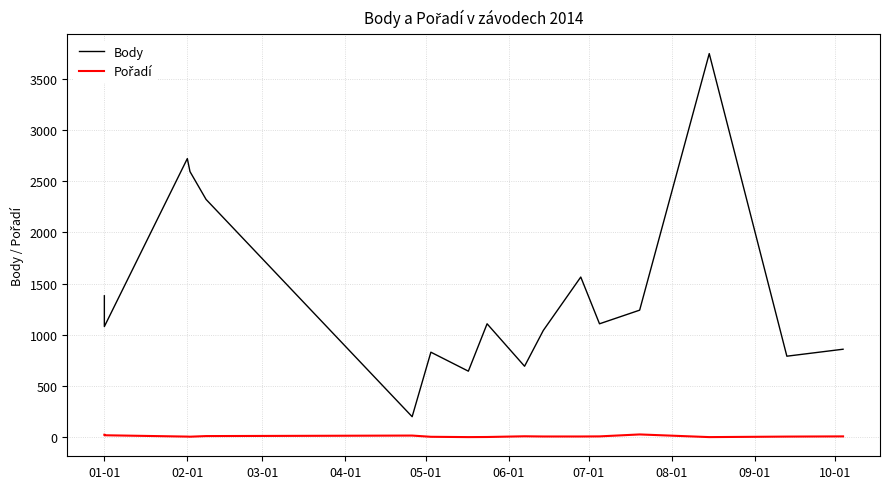

Is the value of Body at 09-01 greater than the value of Pořadí at 10?

Yes